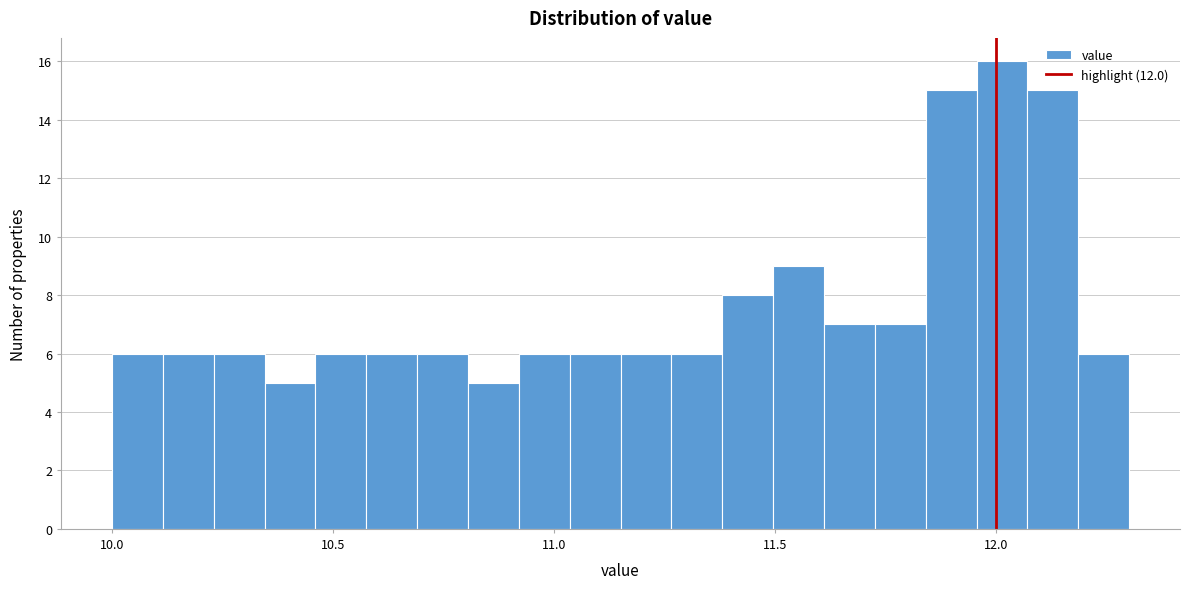

Read against the x-axis, roughly where is the centre of the tallest bar?

12.00